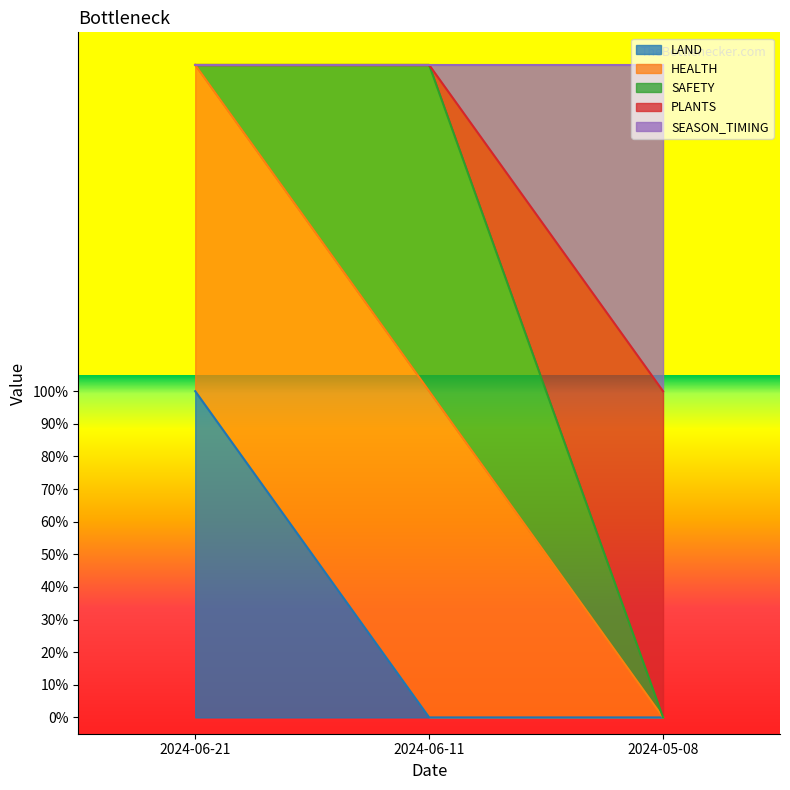

True or false: PLANTS has a value of 1 at 2024-06-21.

False